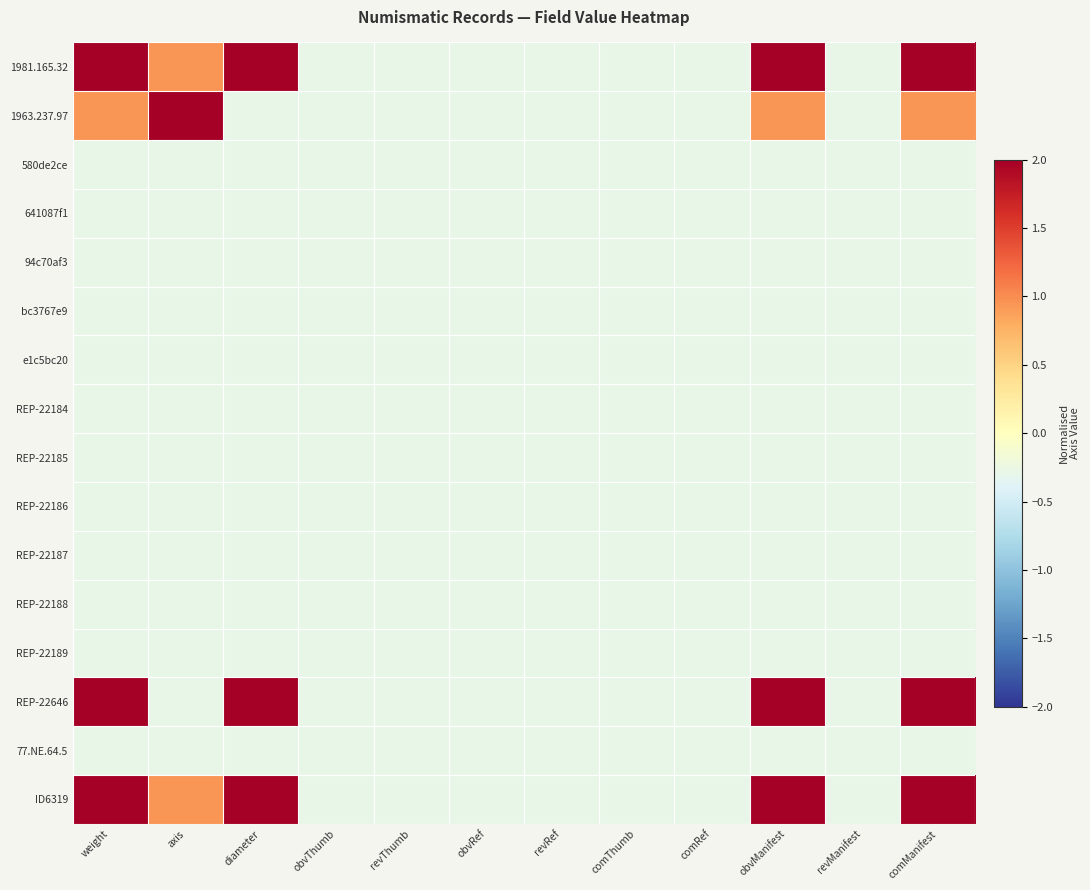

Which series changed the most between axis and obvThumb?

1963.237.97